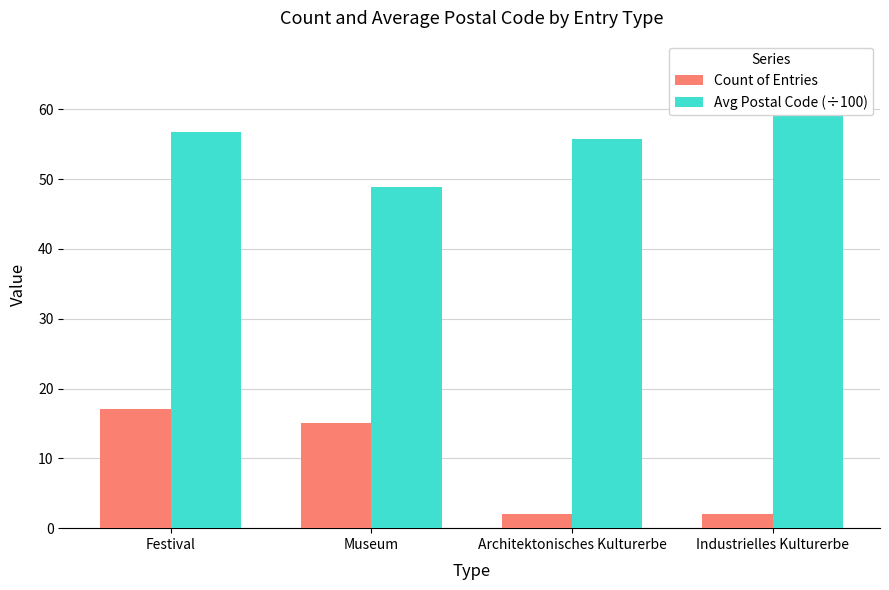

Which series has the widest spread of values?

Avg Postal Code (÷100)